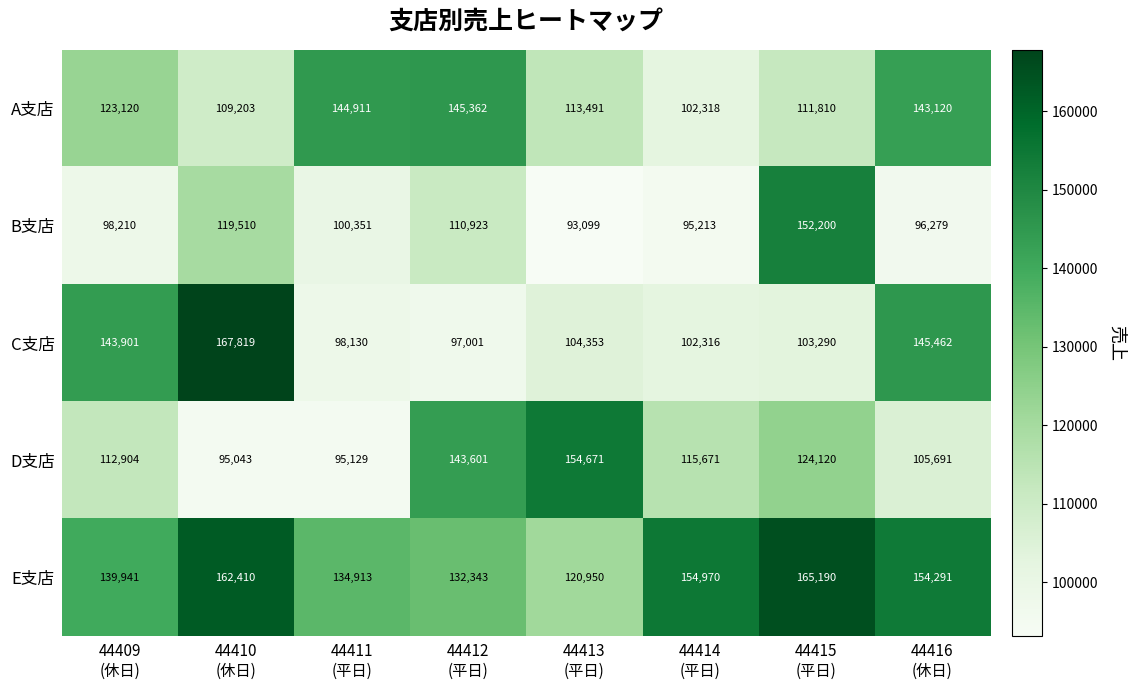

What is the difference between the highest and lowest values at 44411
(平日)?

49782